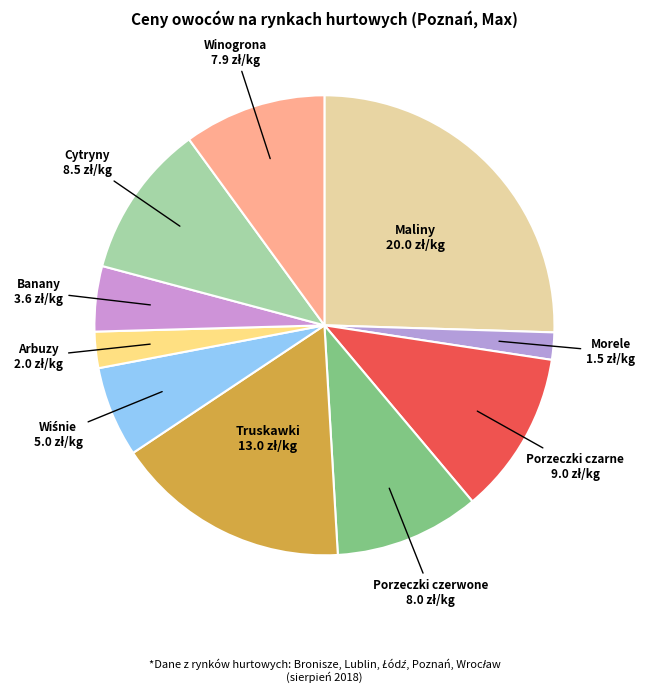

Which has a higher value, Porzeczki czarne or Banany?

Porzeczki czarne